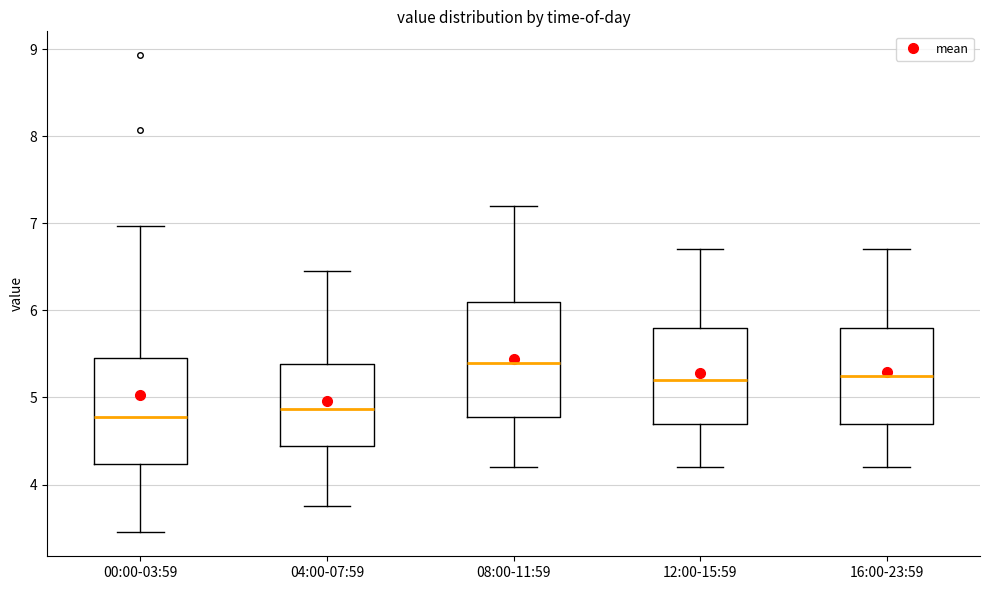

Where does the upper whisker of the box for 08:00-11:59 end on the y-axis? The values are not printed on the chart, so give them approximately, as read against the axis.

7.2